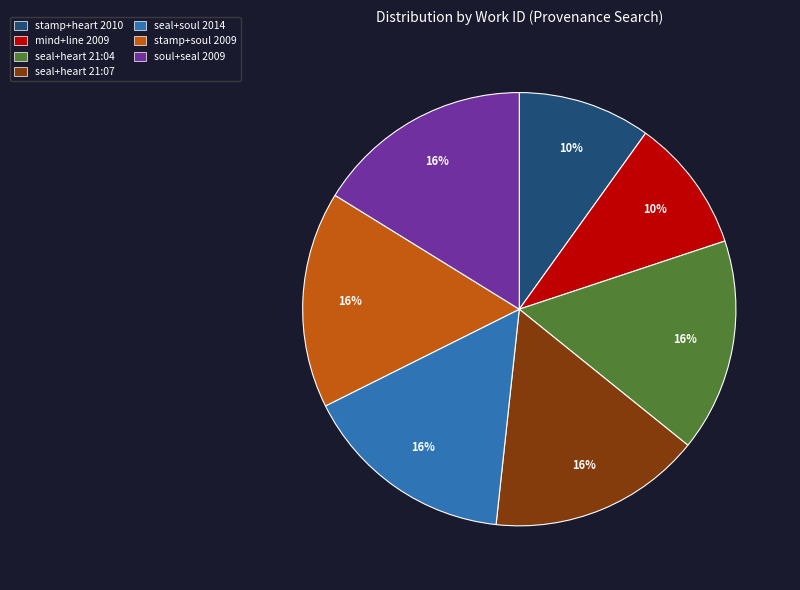

Is there any slice that represents more than half of the pie?

No